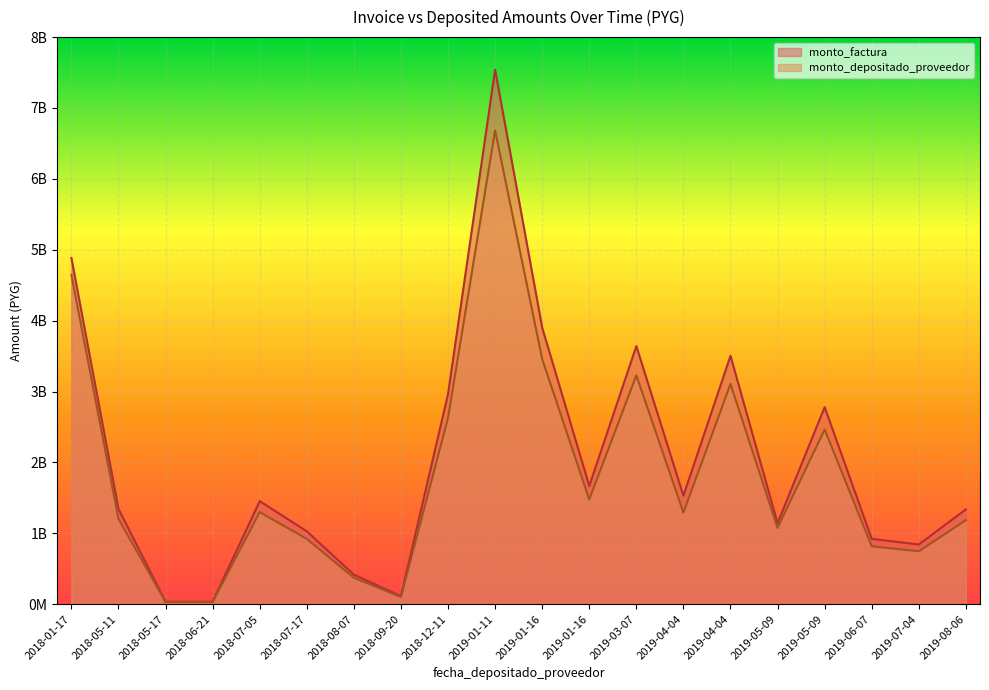

Count the number of data series in this chart.

2